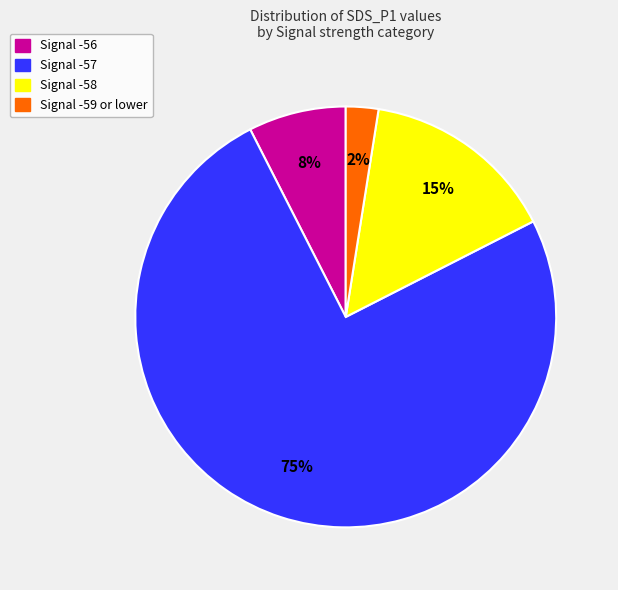

Does any single category account for the majority?

Yes